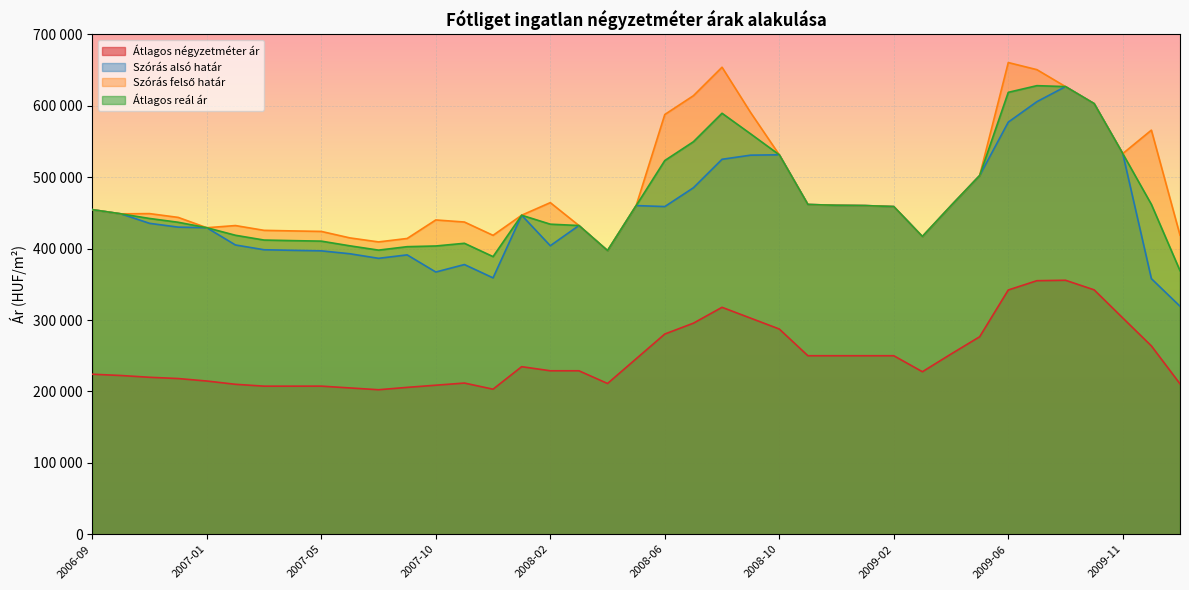

List the labels in order of Szórás alsó határ value, smallest first.

2010-02, 2010-01, 2007-12, 2007-10, 2007-11, 2007-07, 2007-08, 2007-06, 2007-05, 2008-04, 2007-04, 2007-03, 2008-02, 2007-02, 2009-03, 2007-01, 2006-12, 2008-03, 2006-11, 2008-01, 2006-10, 2006-09, 2009-02, 2008-06, 2009-04, 2008-05, 2009-01, 2008-12, 2008-11, 2008-07, 2009-05, 2008-08, 2008-09, 2008-10, 2009-11, 2009-06, 2009-10, 2009-07, 2009-09